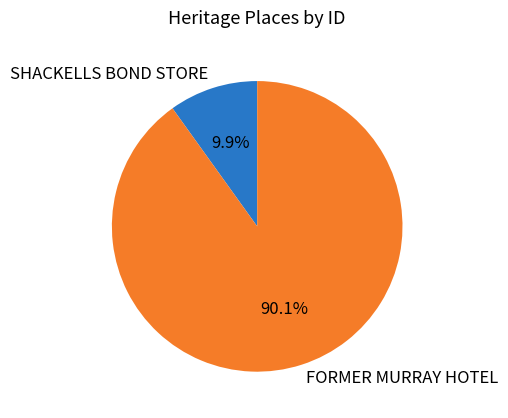

To the nearest percent, what is the average slice percentage?

50%